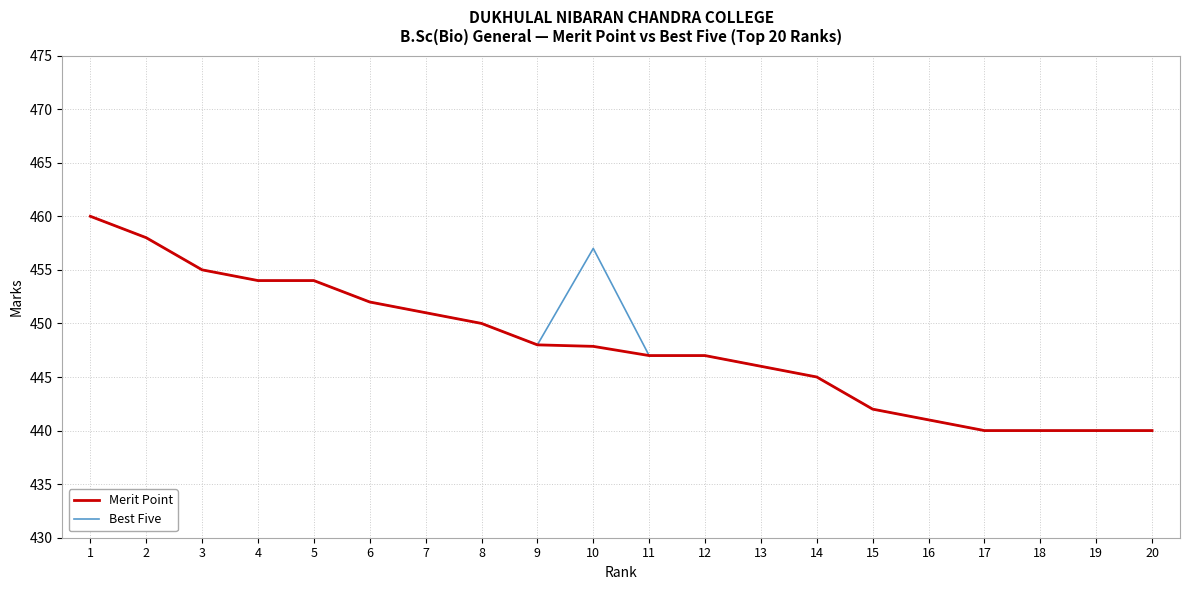

What is the total value across all series at 20?

880.0